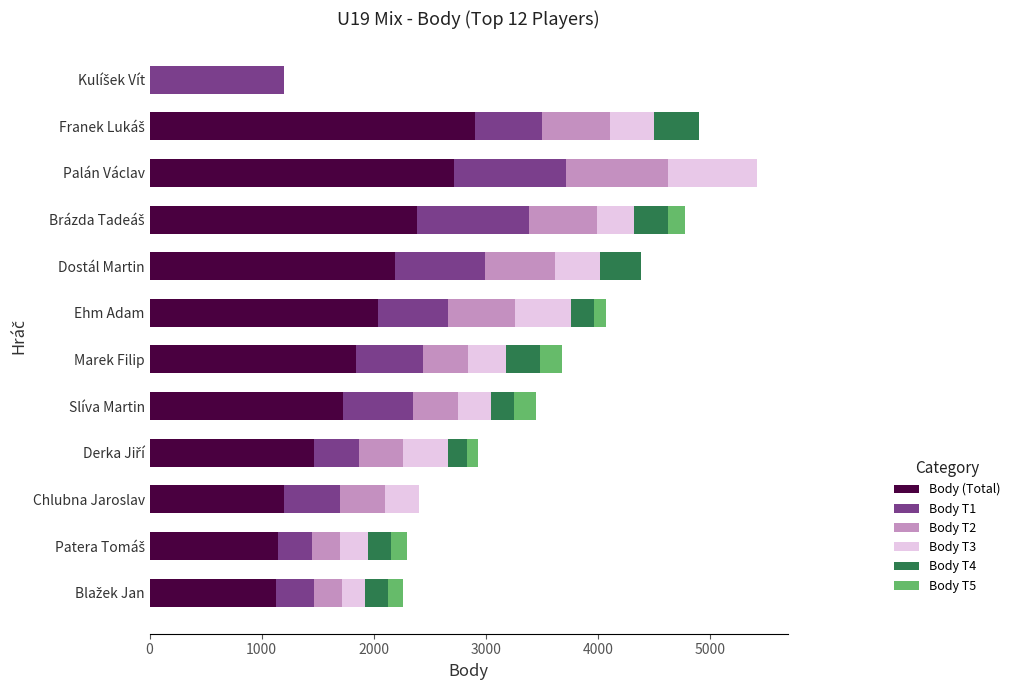

What is the maximum value for Body (Total)?

2904